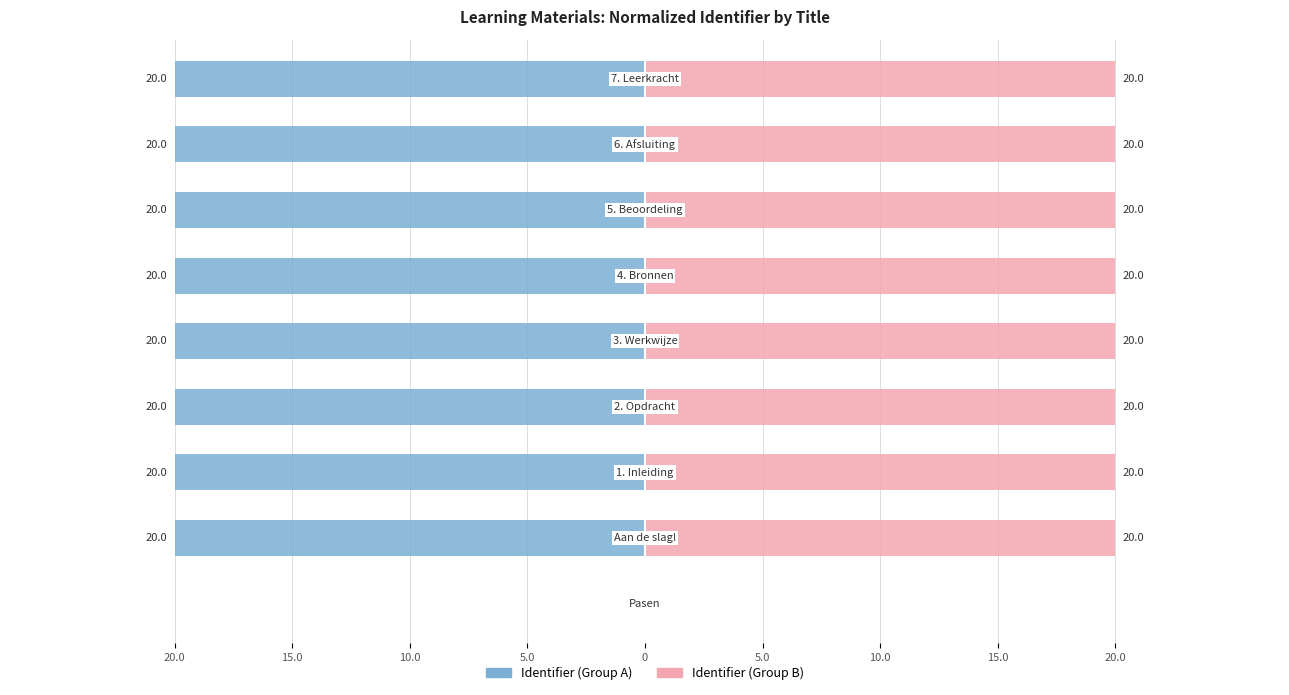

How many data points in Identifier (Group A) are above -19?

1